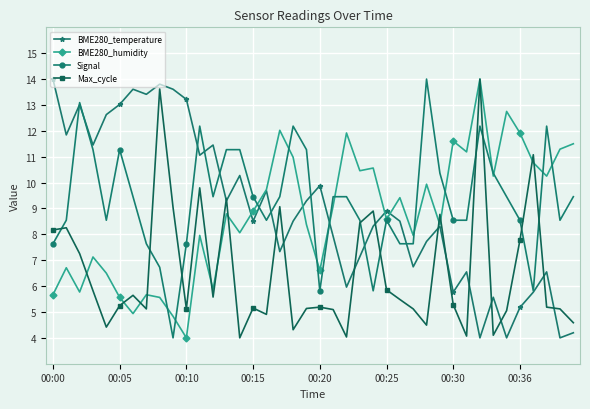

What is the lowest value of the BME280_humidity series?

4.0